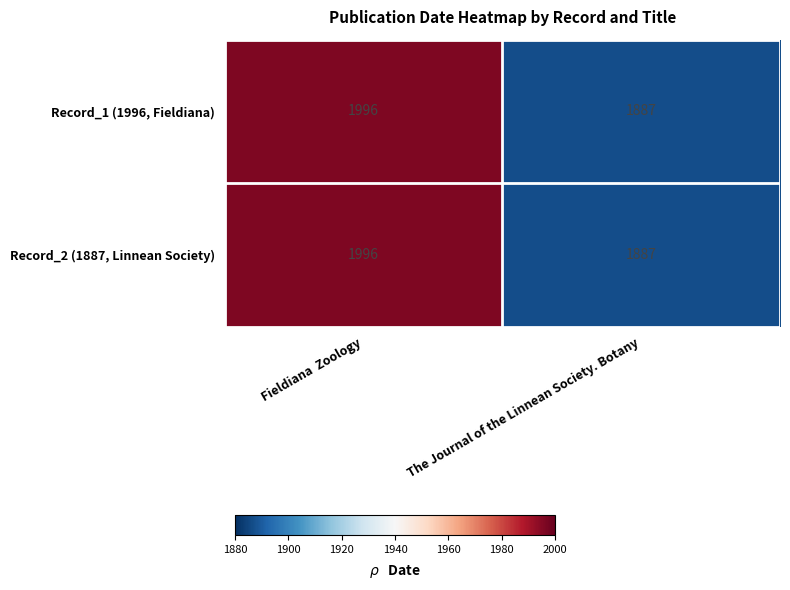

At which label is Record_2 (1887, Linnean Society) closest to 1941?

The Journal of the Linnean Society. Botany